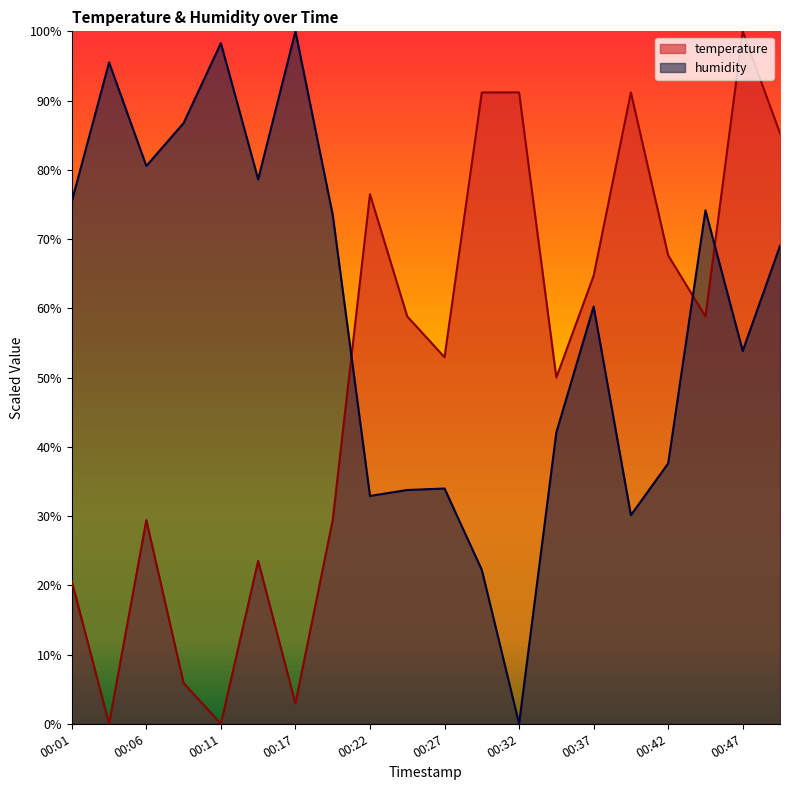

How many values in the humidity series are below 69?

10